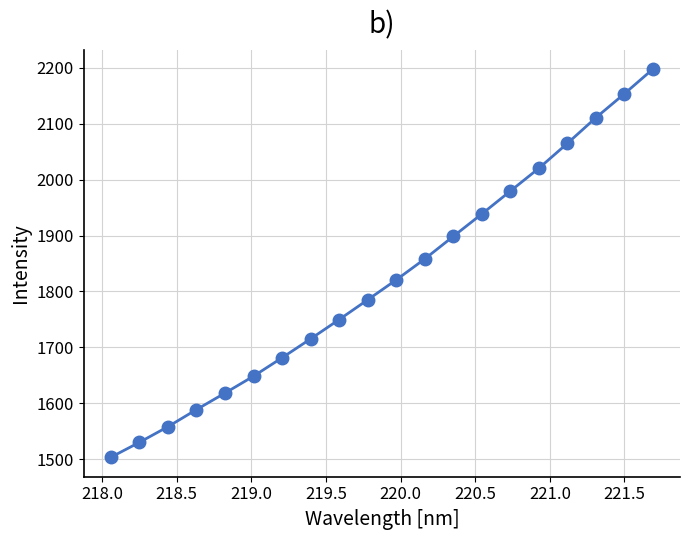

Reading right to left, list all the values displayed in this chart.

2197.9	2153.7	2110.9	2064.9	2020.4	1979.6	1938.6	1898.6	1858.2	1820.7	1785.0	1749.7	1715.1	1681.3	1648.4	1618.1	1588.5	1557.9	1529.9	1503.2